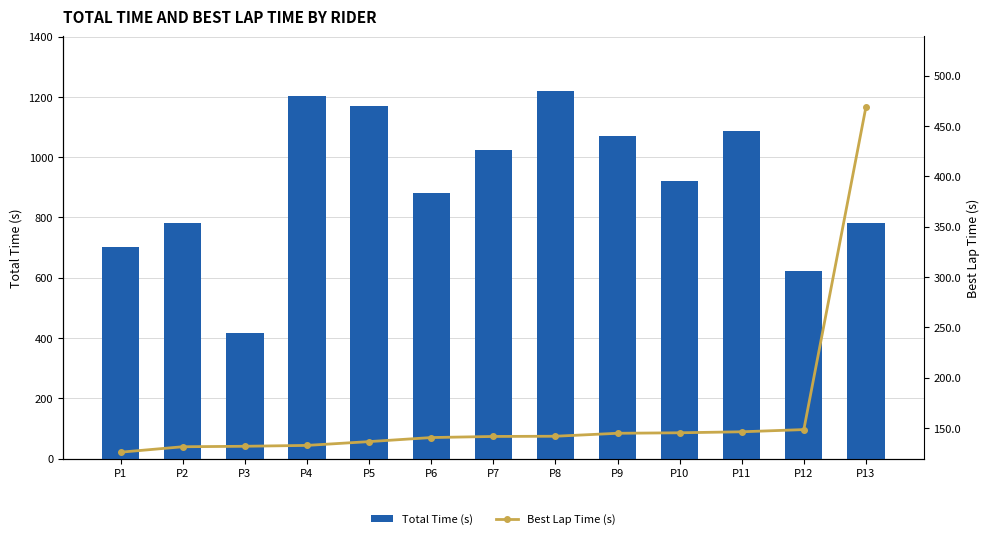

What is the minimum value for Best Lap Time (s)?

125.9